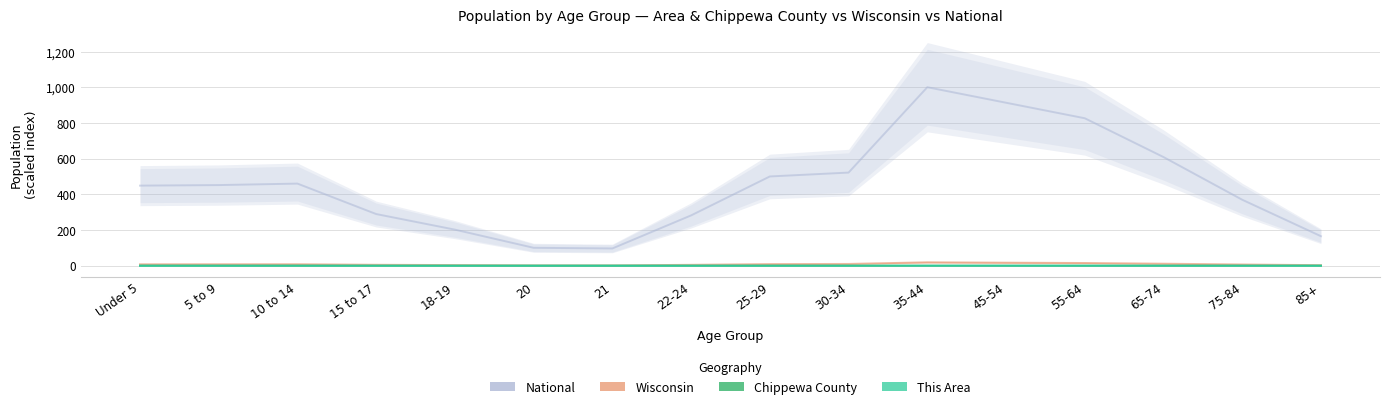

At which category is the sum across all series the highest?

35-44